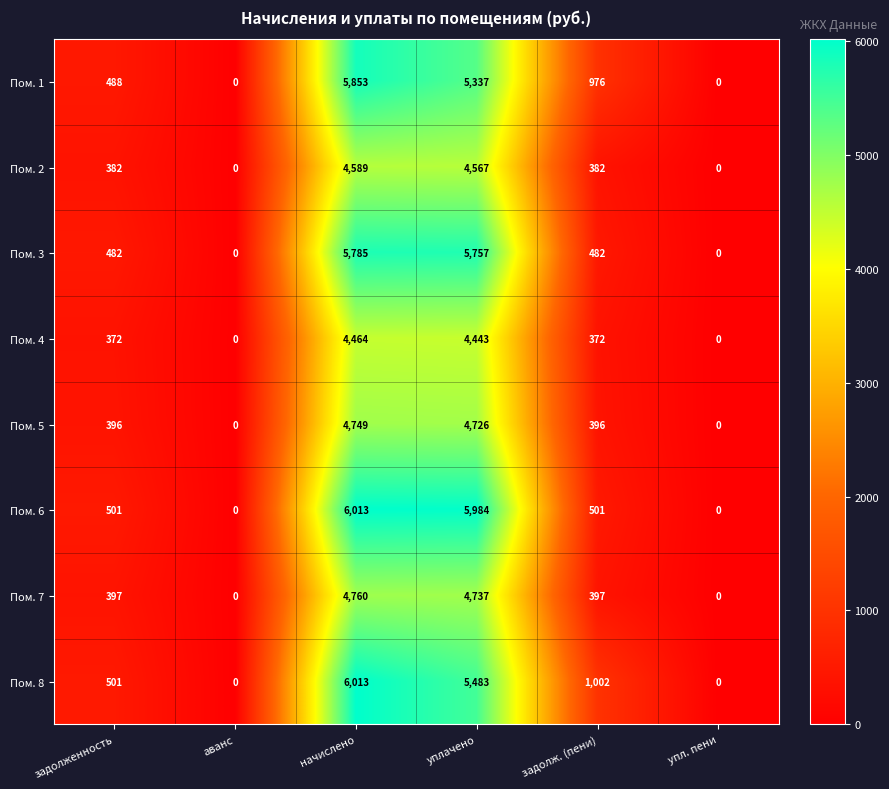

What is the difference between the maximum and second lowest values in the Пом. 5 series?

4749